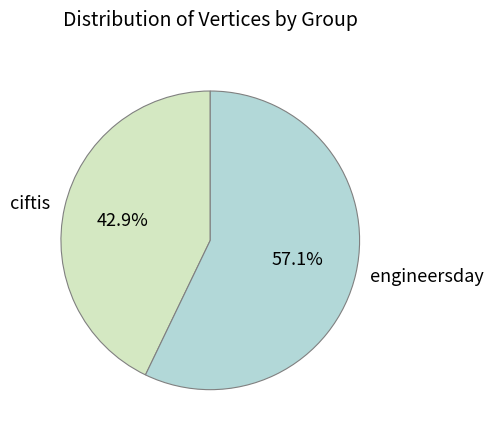

Count the number of slices in the pie.

2